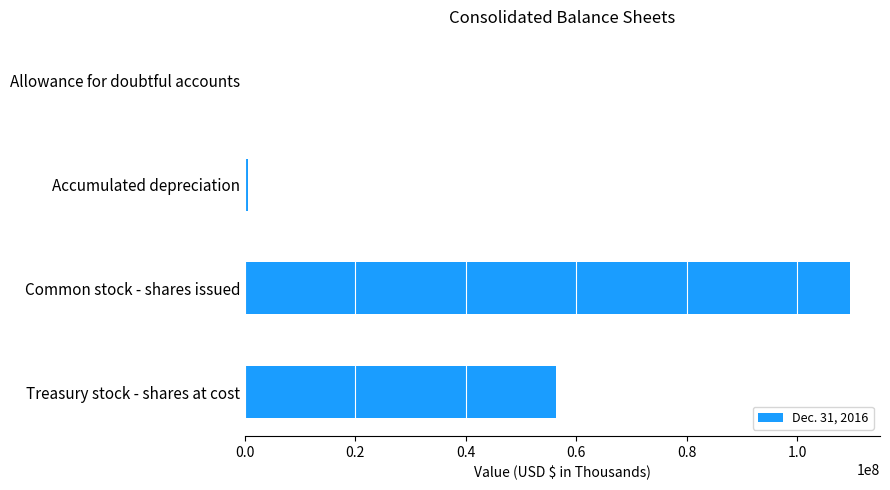

What is the average value?

41603704